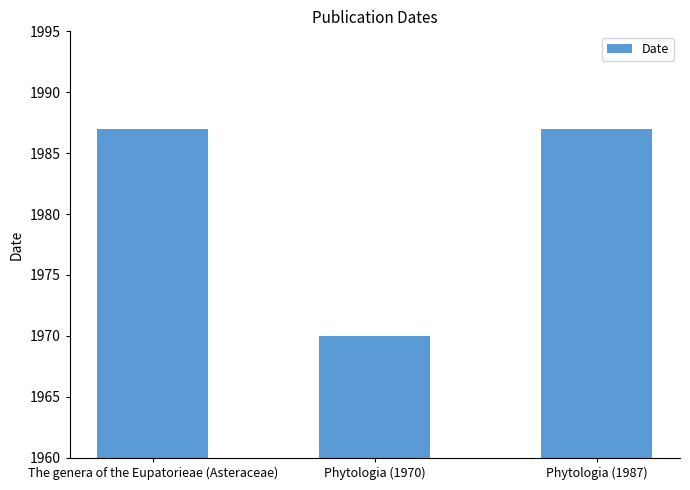

How many distinct data groups are displayed?

1